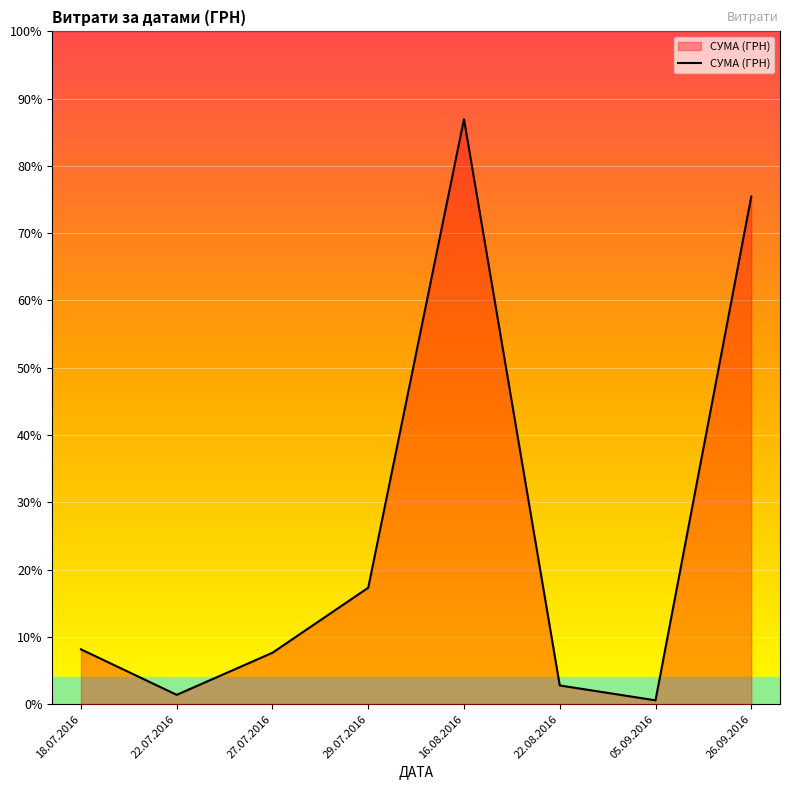

What is the change in value from 22.07.2016 to 27.07.2016?

+10813.1